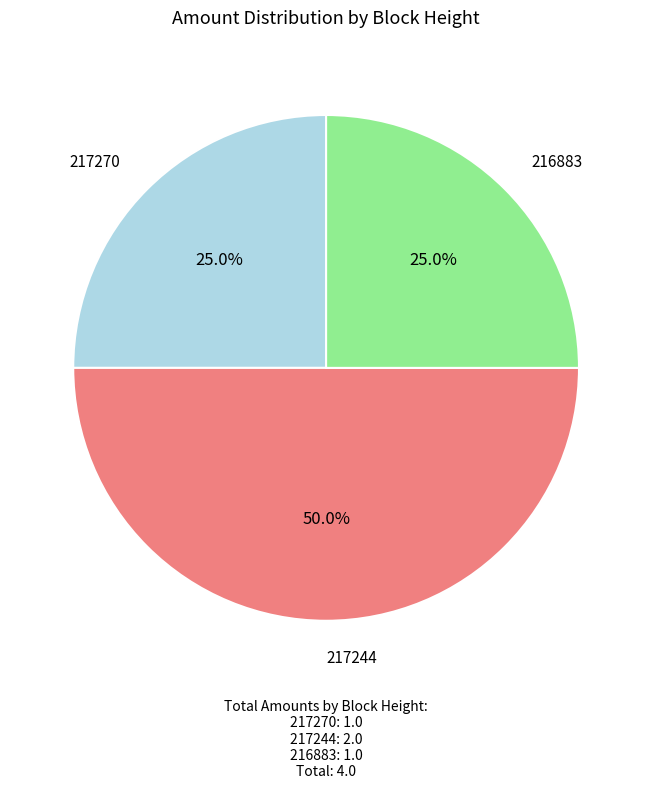

How many slices are in this pie chart?

3